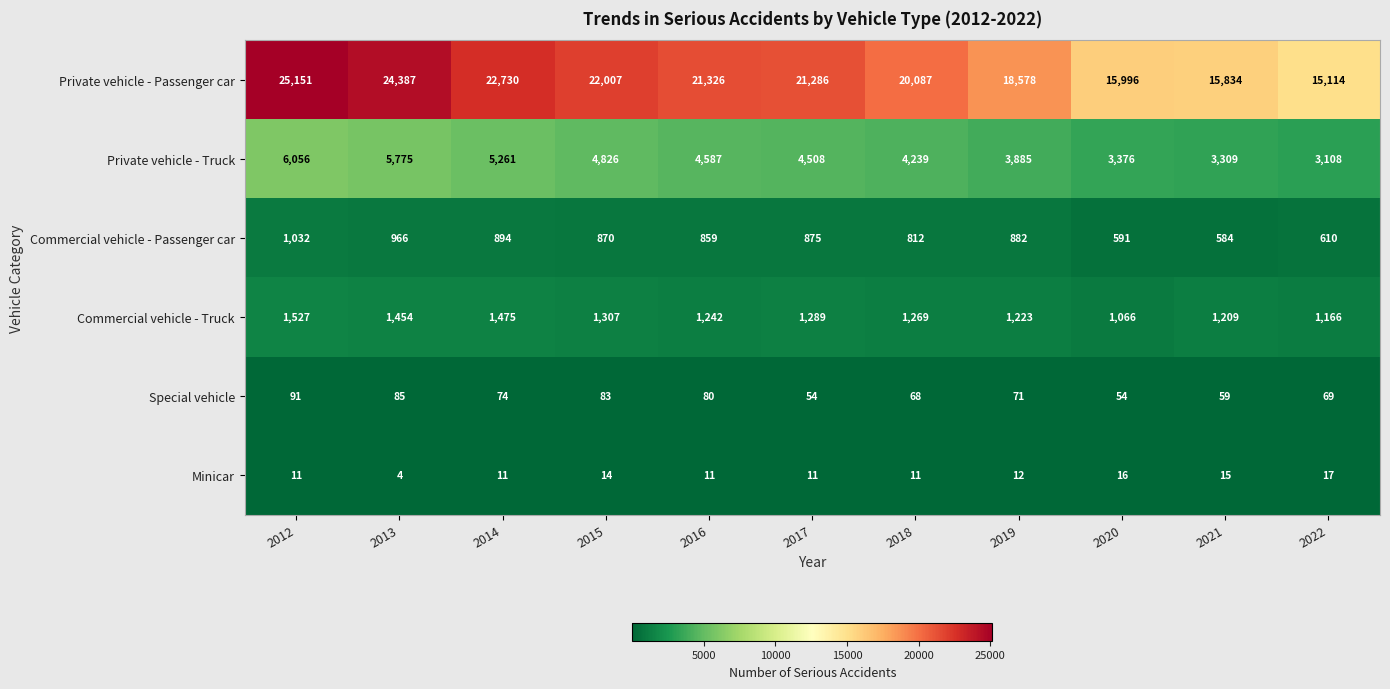

At which category does the chart reach its peak across all series?

2012